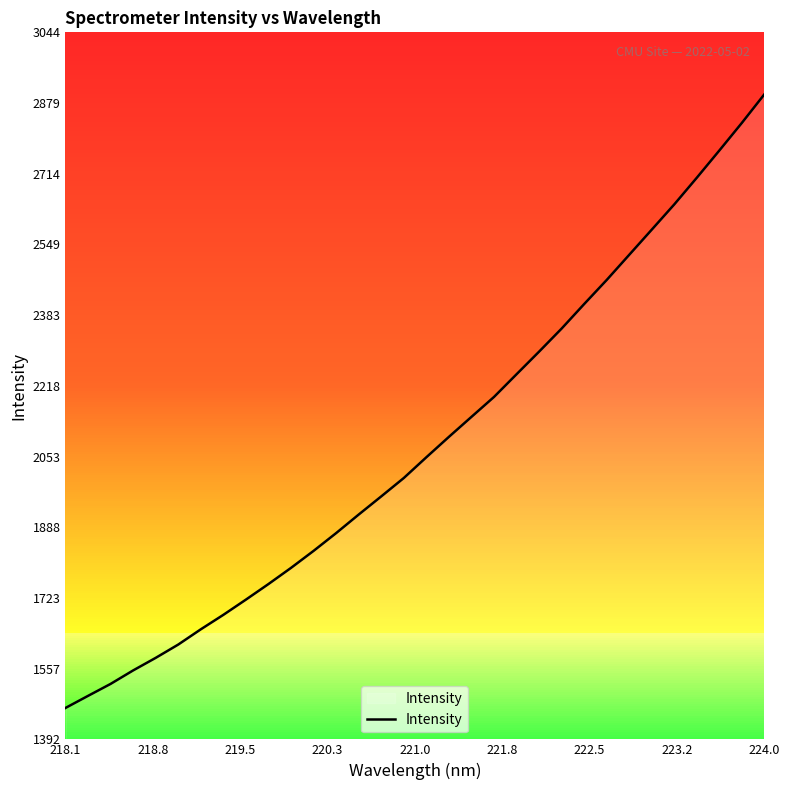

What is the greatest value displayed?

2899.8